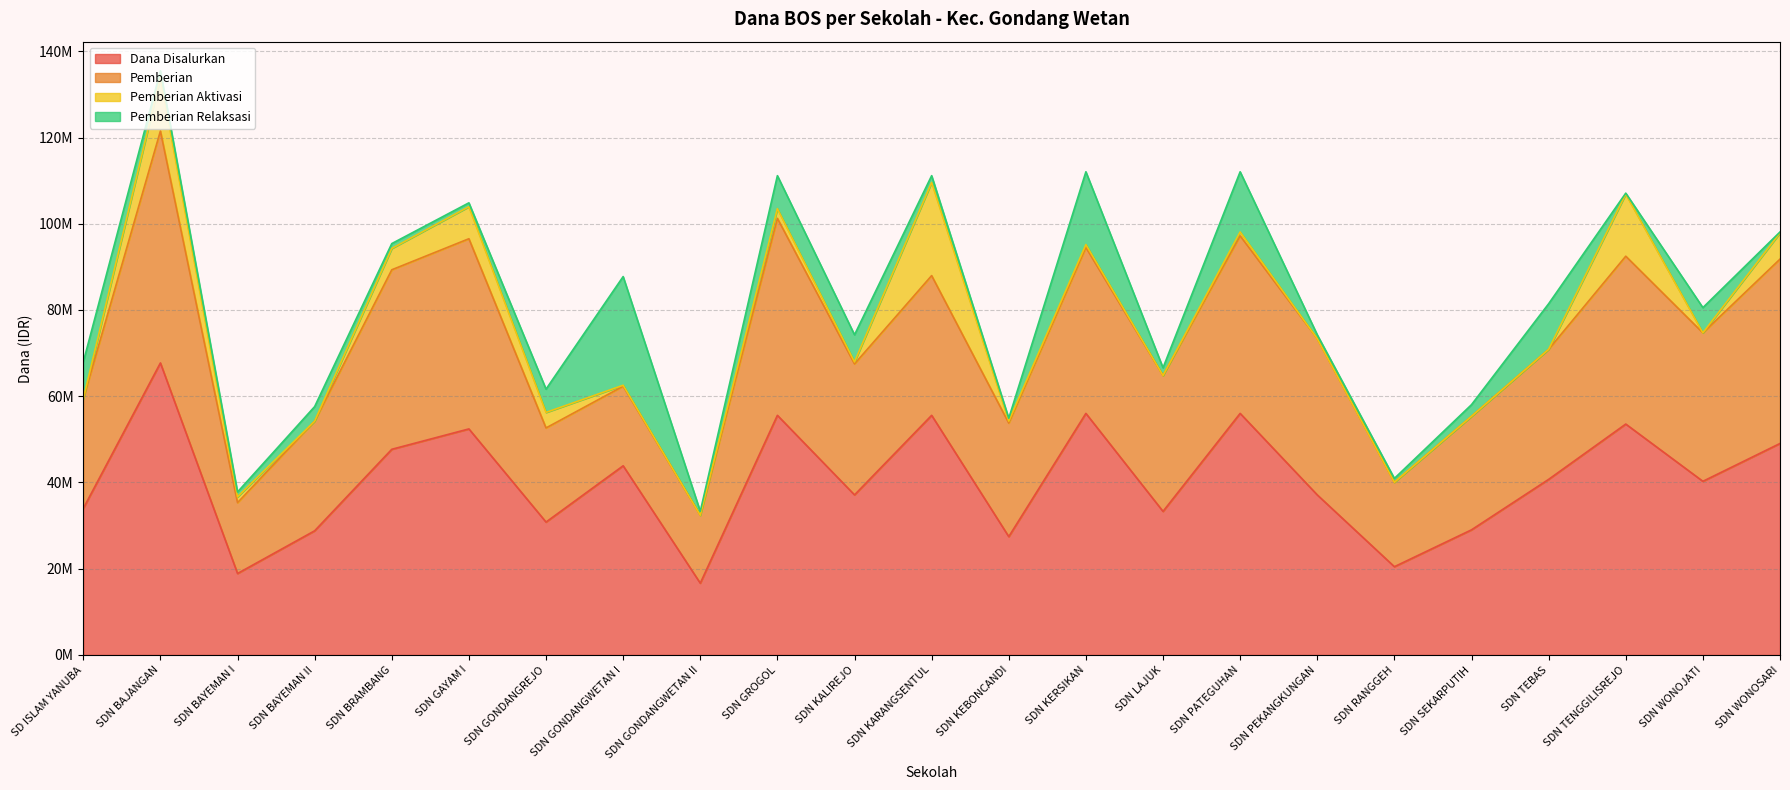

What is the approximate value of Pemberian Aktivasi at SDN WONOSARI?

6075000